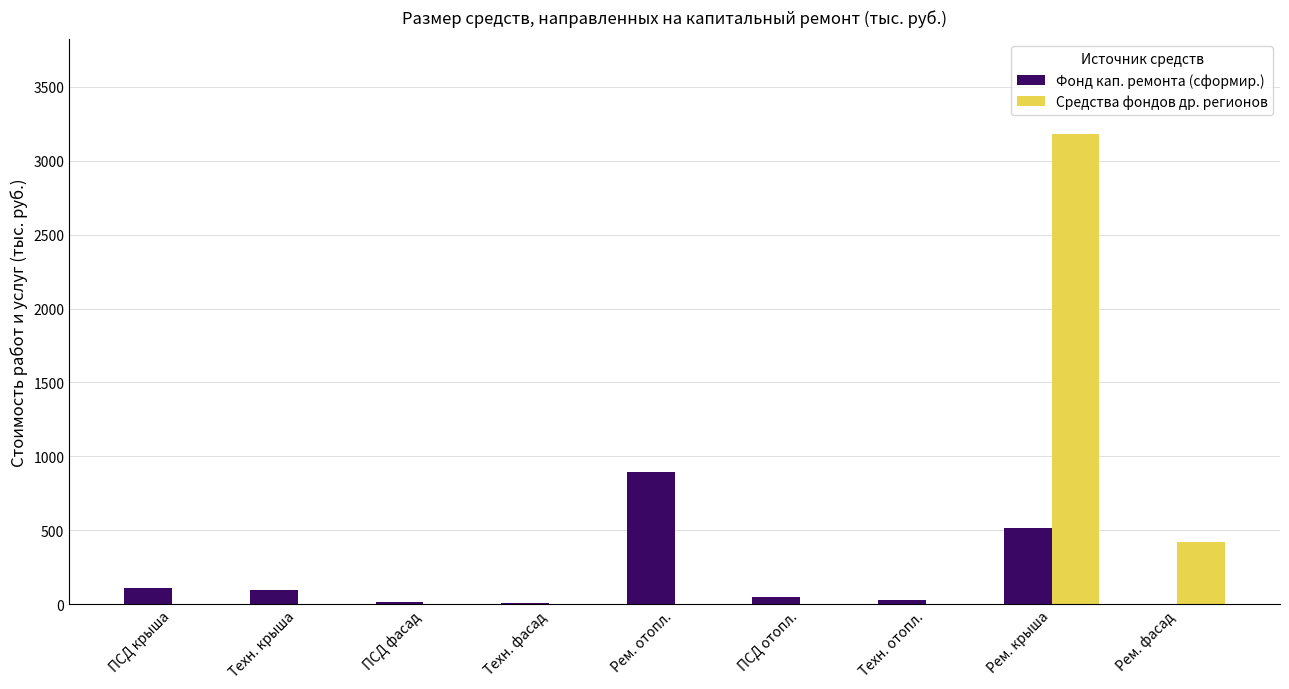

What are all the series names shown in the legend?

Фонд кап. ремонта (сформир.), Средства фондов др. регионов